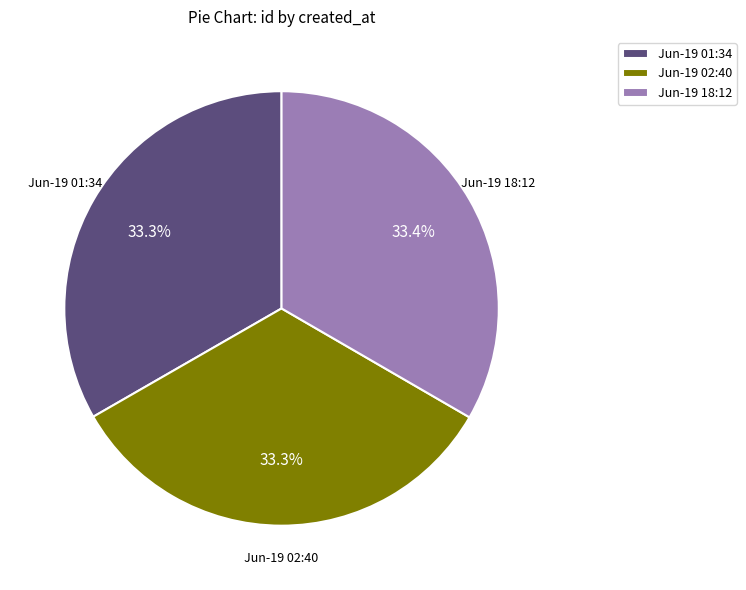

Does Jun-19 02:40 account for over 50% of the chart?

No